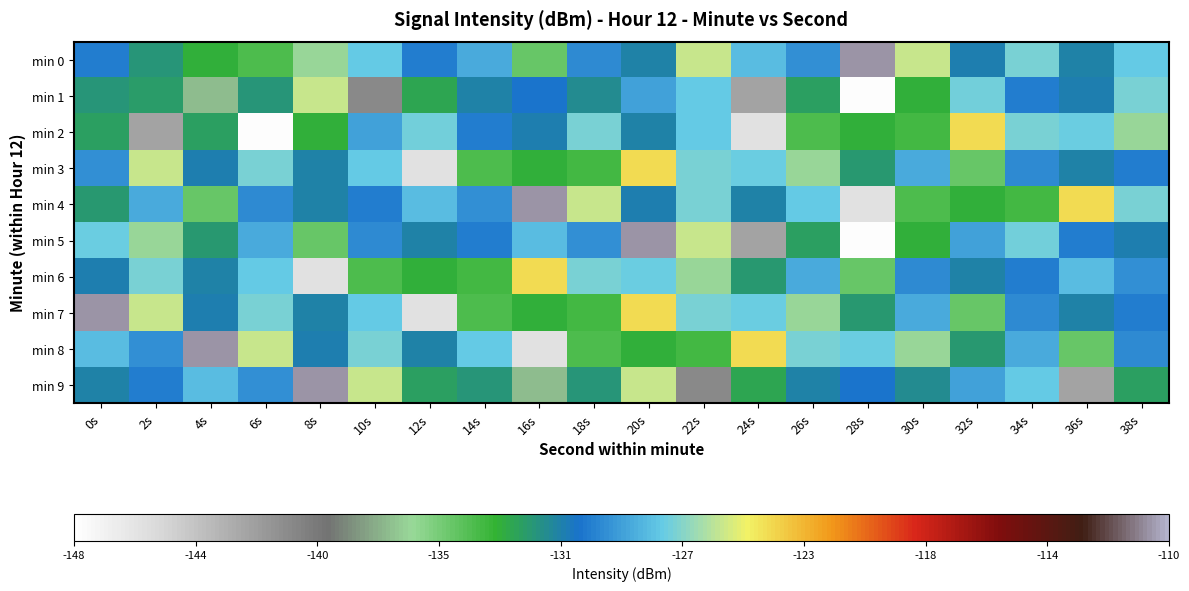

Rank the series at 8s from lowest to highest value.

min 6, min 0, min 5, min 2, min 3, min 7, min 4, min 8, min 1, min 9